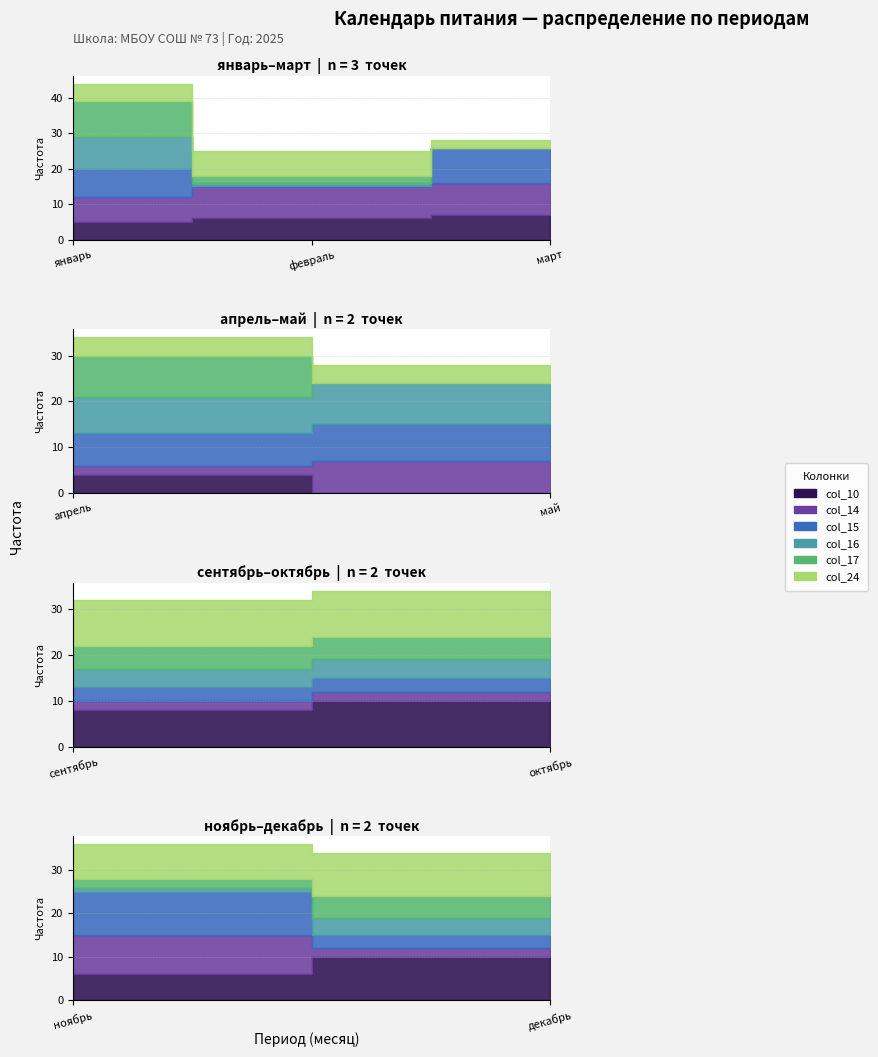

Between 1 and 7, which series saw the biggest shift?

col_15